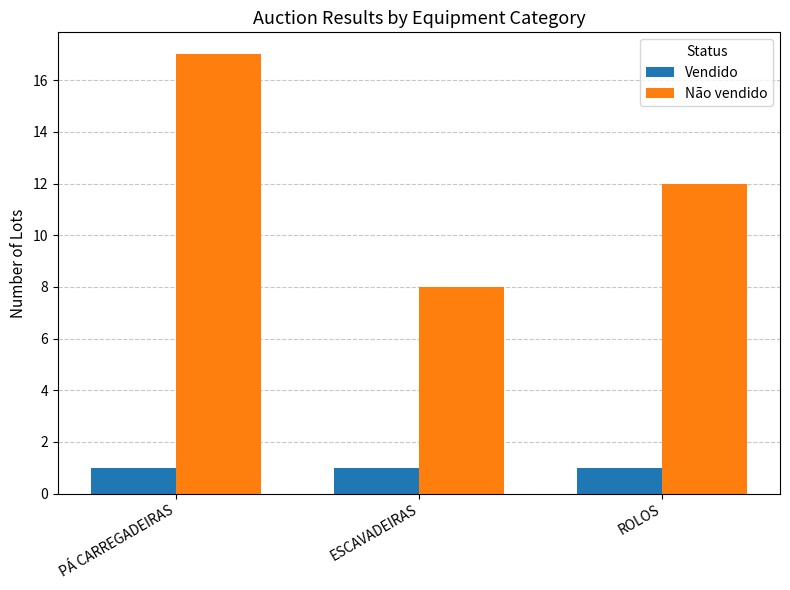

How many groups of bars are there?

3